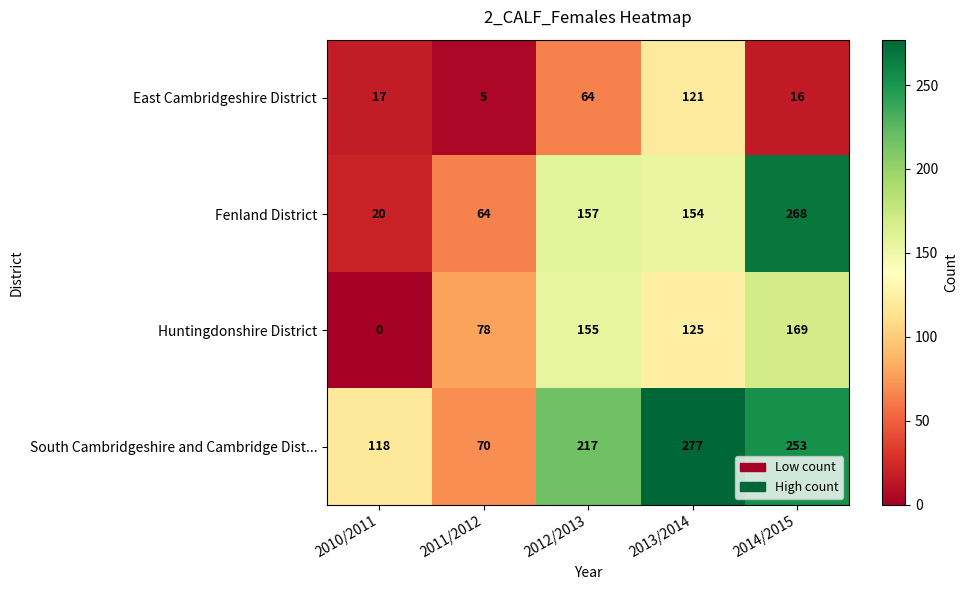

Which series has the largest range (max minus min)?

Fenland District